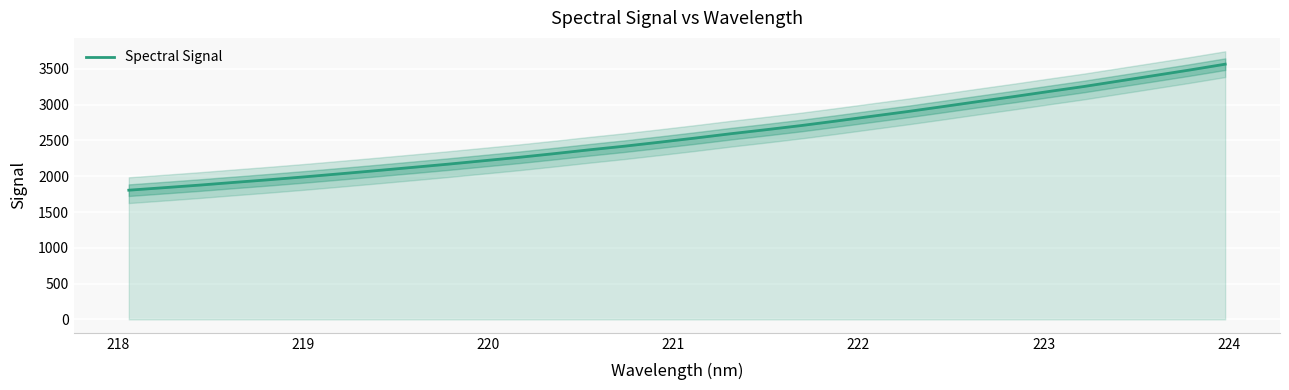

What is the minimum value for Spectral Signal?

1805.5